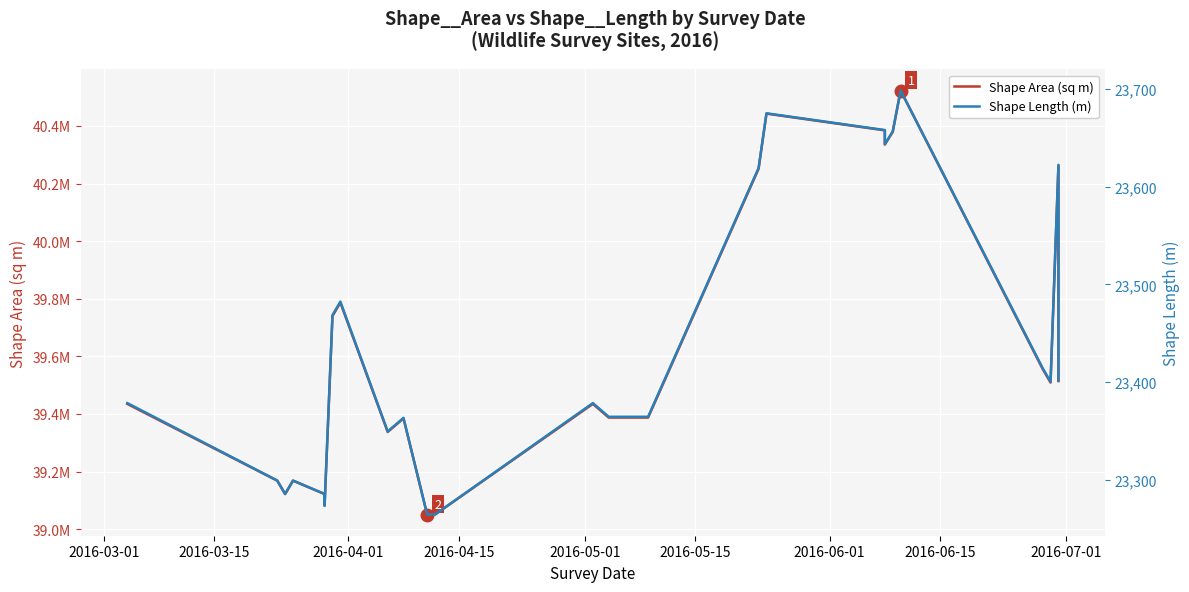

True or false: Shape Area (sq m) and Shape Length (m) intersect in this chart.

False